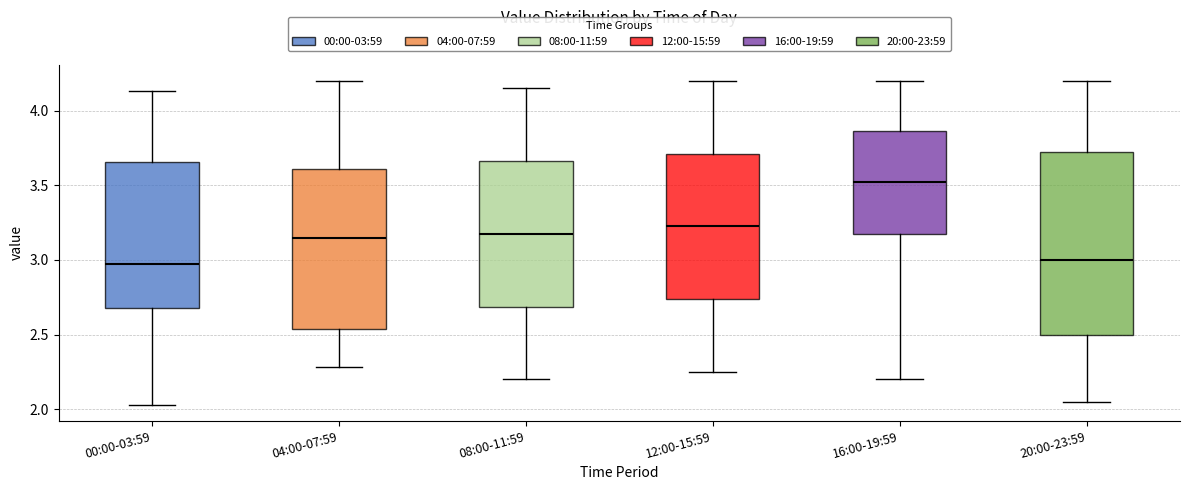

Where is the lower edge of the box for 08:00-11:59 on the y-axis? The values are not printed on the chart, so give them approximately, as read against the axis.

2.70